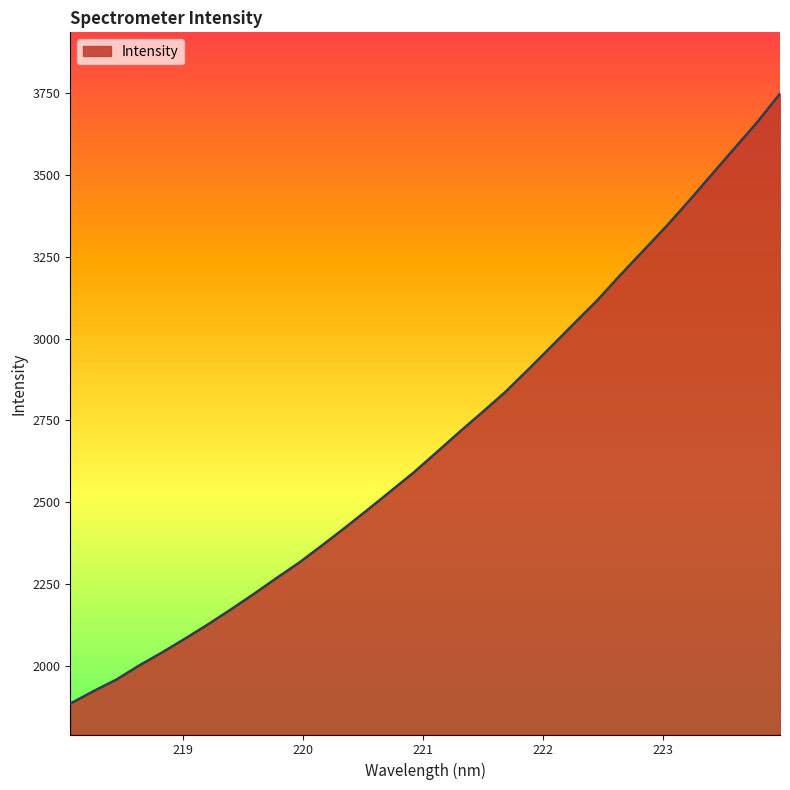

What is the difference between the maximum and minimum values?

1862.5